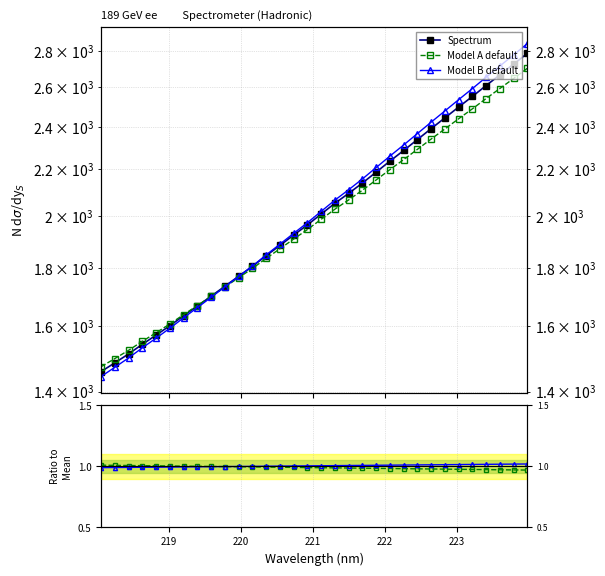

What are all the series names shown in the legend?

Spectrum, Model A default, Model B default